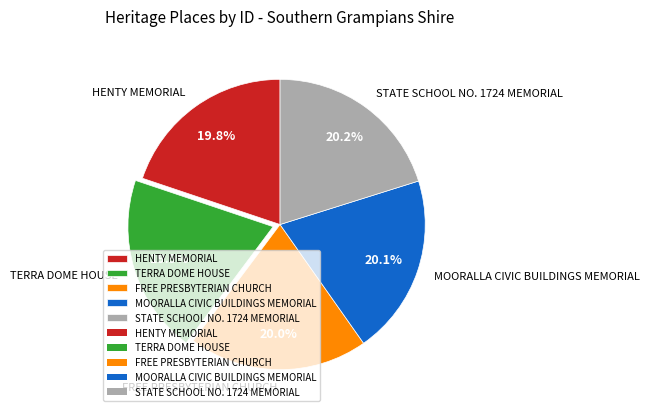

Is FREE PRESBYTERIAN CHURCH the majority of the pie?

No